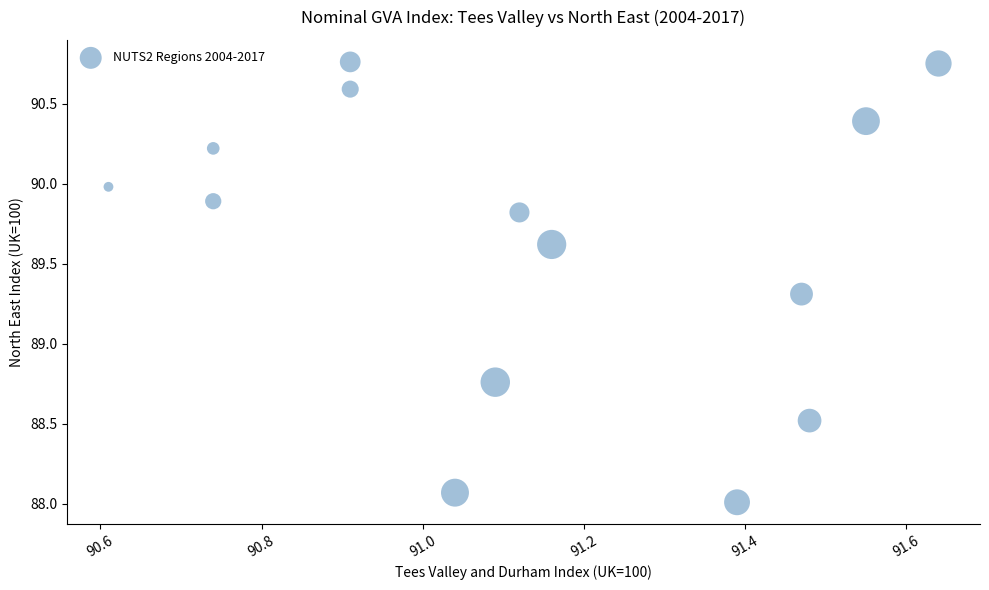

What is the range of X values (max minus min)?

1.0